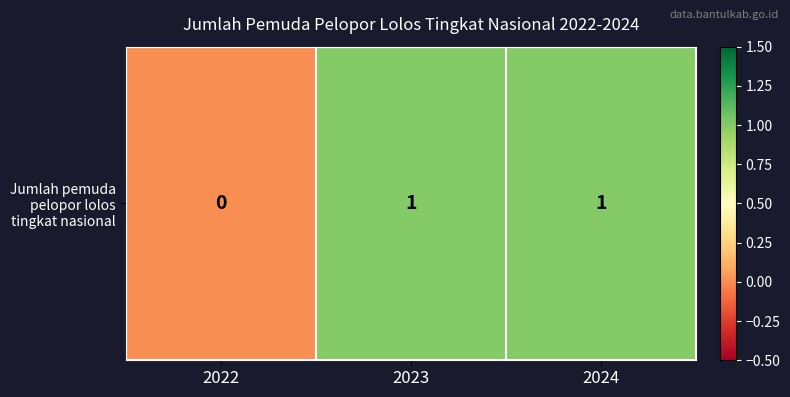

List the labels in order of value, smallest first.

2022, 2023, 2024